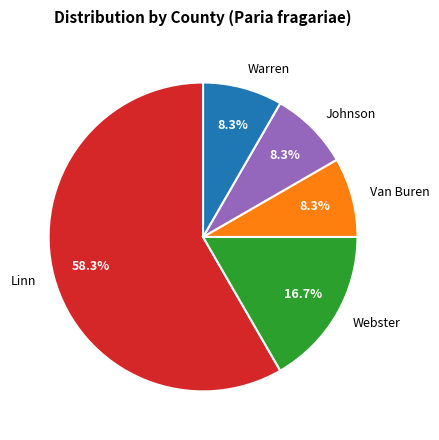

Which slice represents more than half of the pie?

Linn